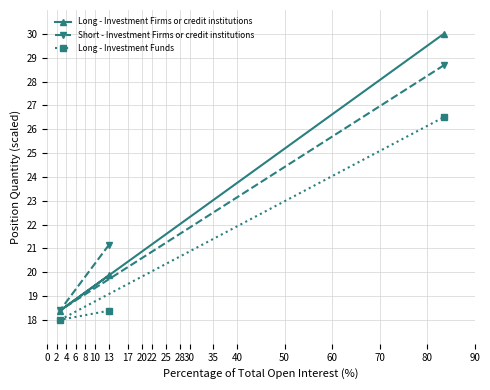

How many values in the Long - Investment Firms or credit institutions series are below 19?

1